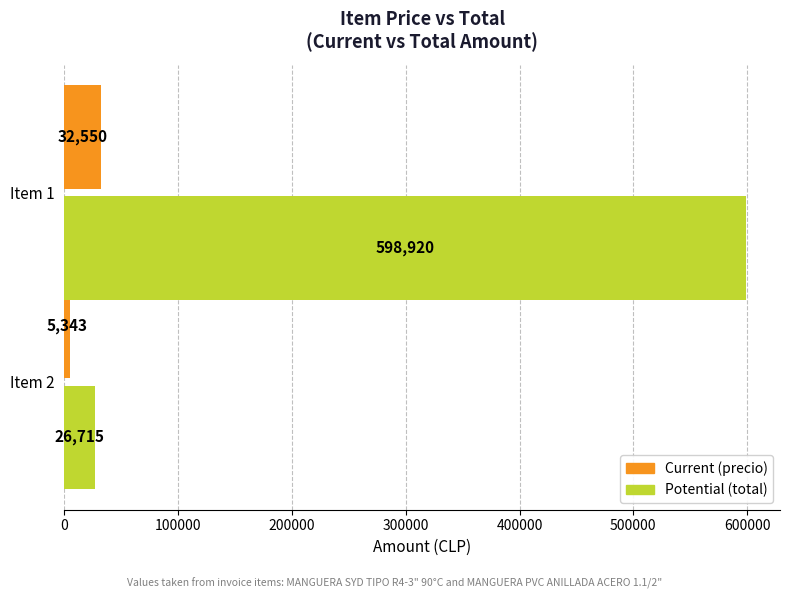

What is the maximum value shown in the chart?

598920